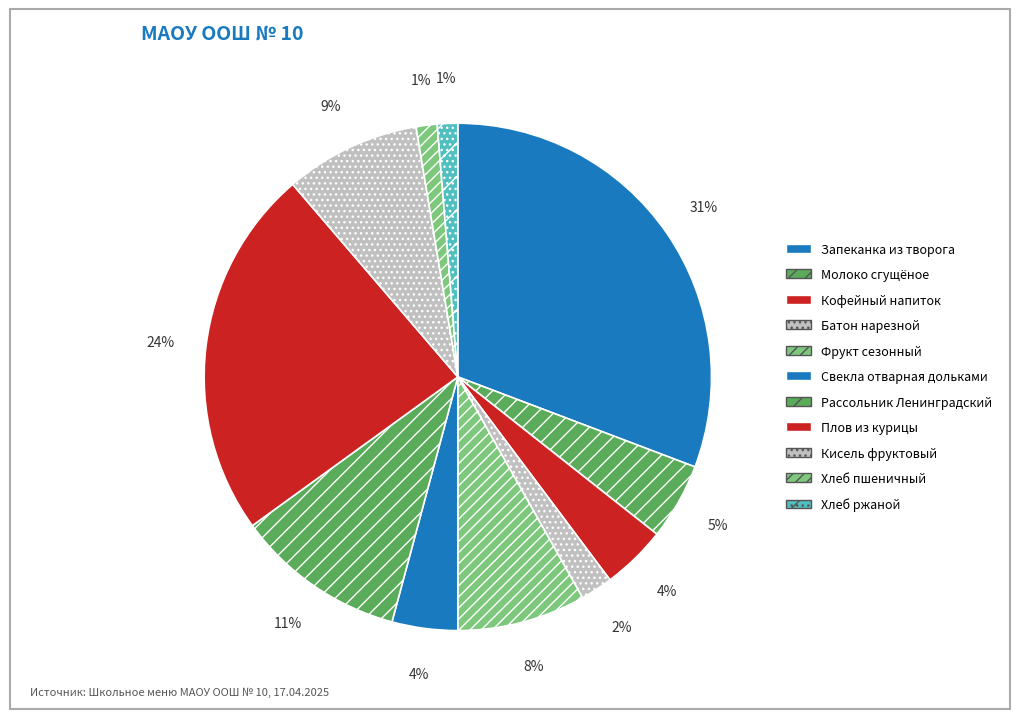

To the nearest percent, what portion does Хлеб ржаной represent?

1%